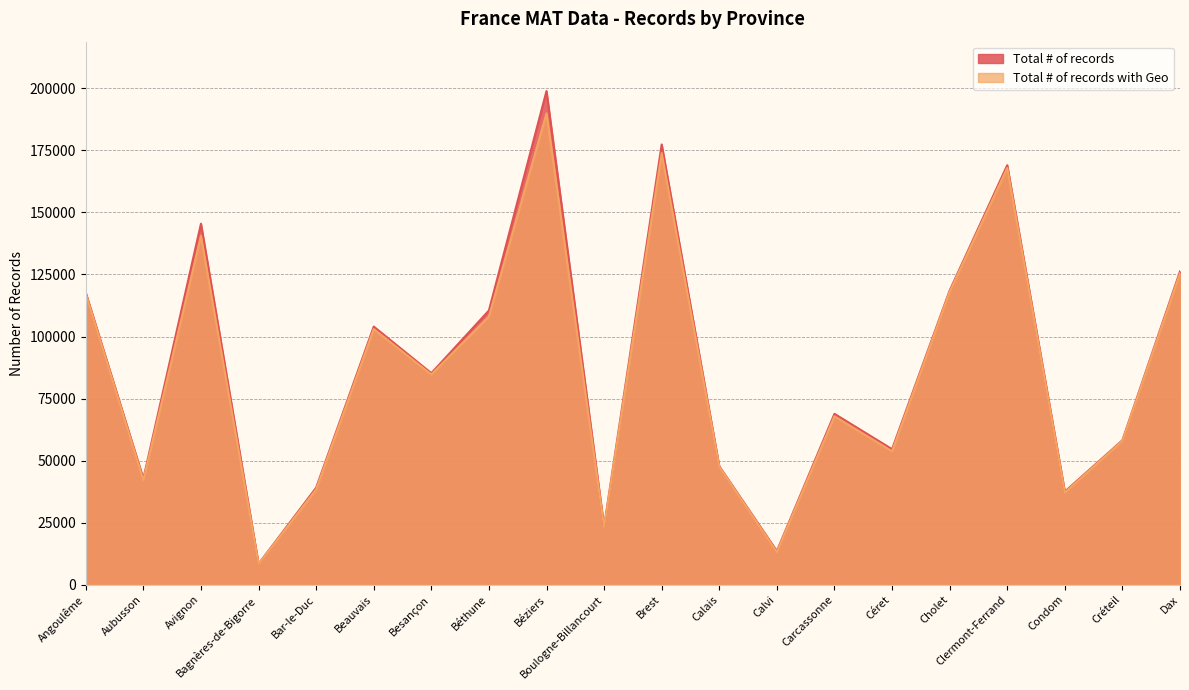

What is the value of the Total # of records with Geo point at the 15th from the left?

53763